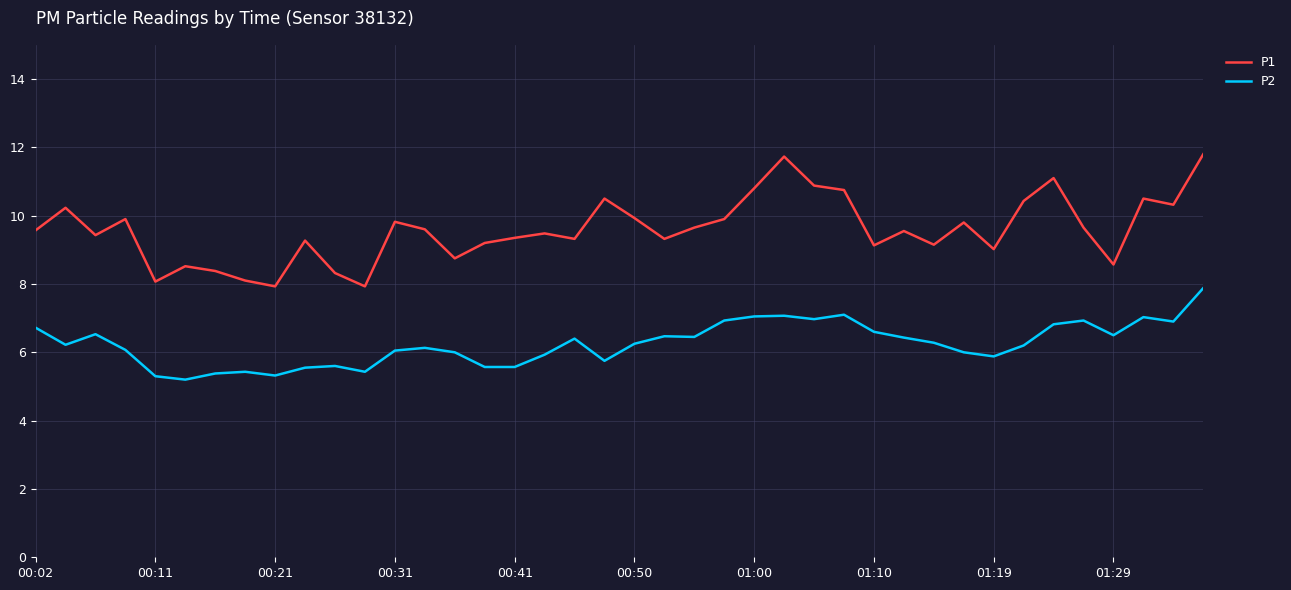

True or false: P2 and P1 cross at least once.

False